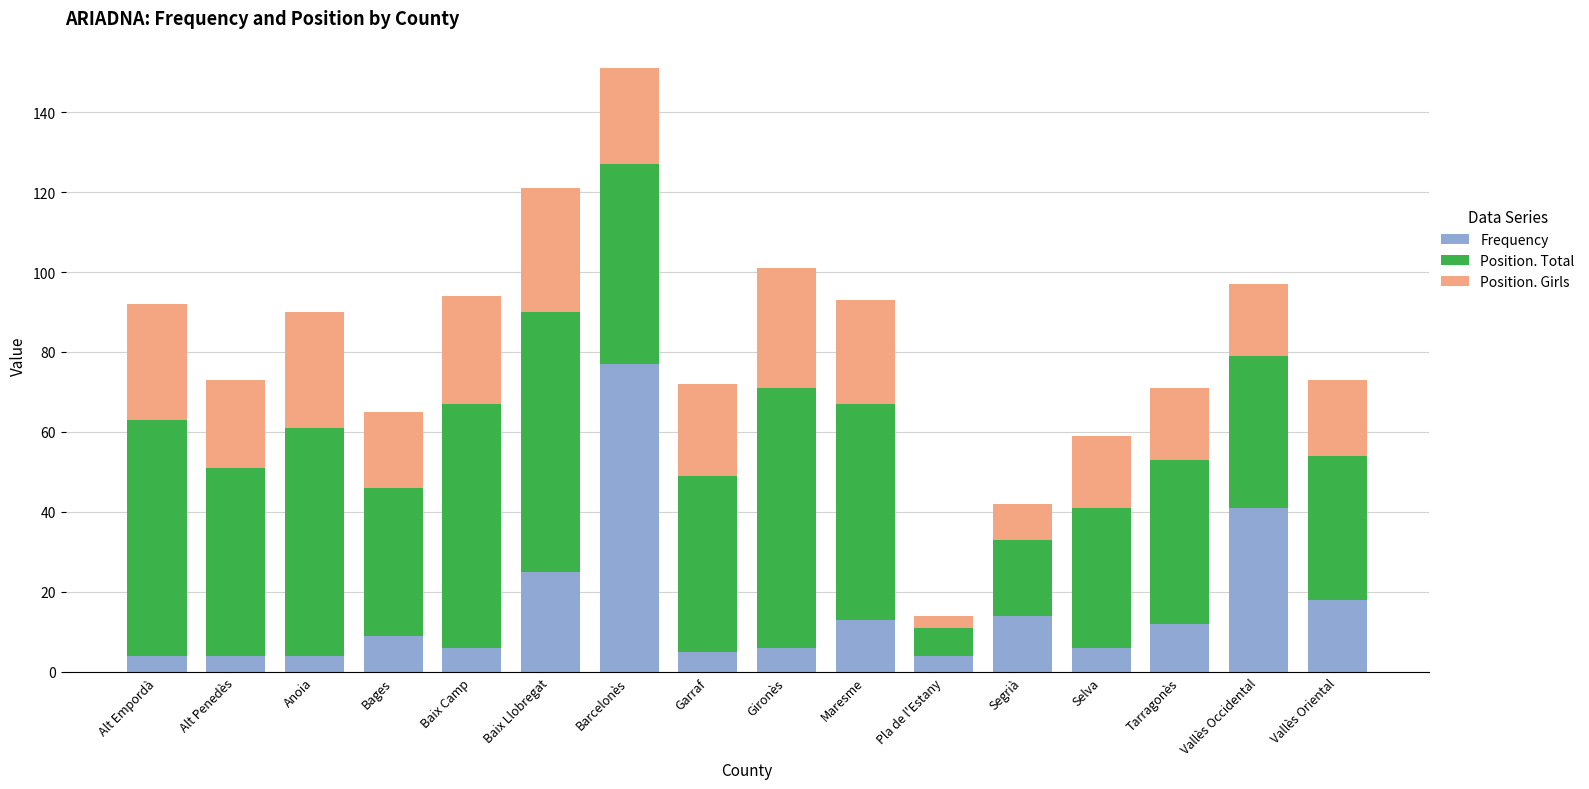

Which category has the highest value in the Frequency series?

Barcelonès